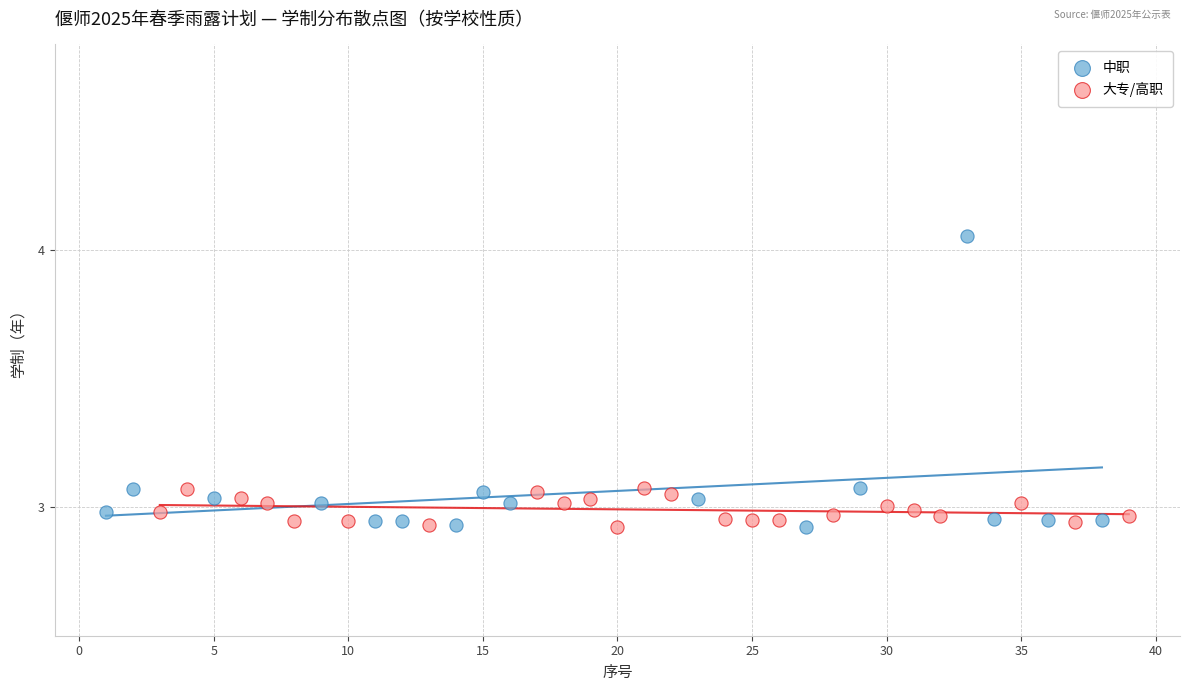

Which series has the largest Y range (max minus min)?

中职